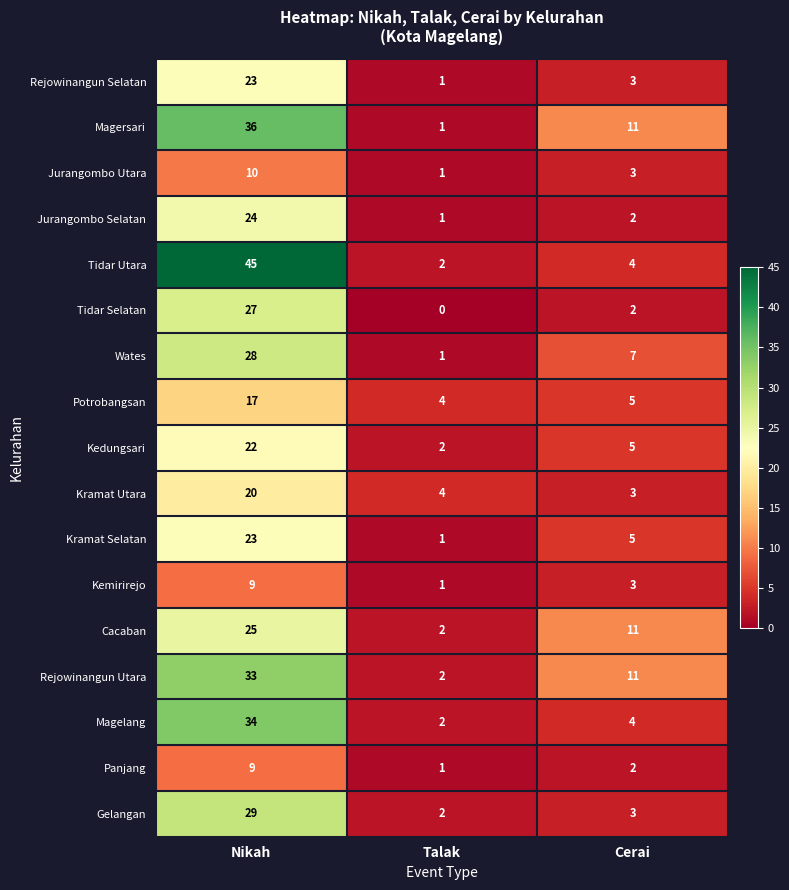

Which label corresponds to the smallest value in the chart?

Talak